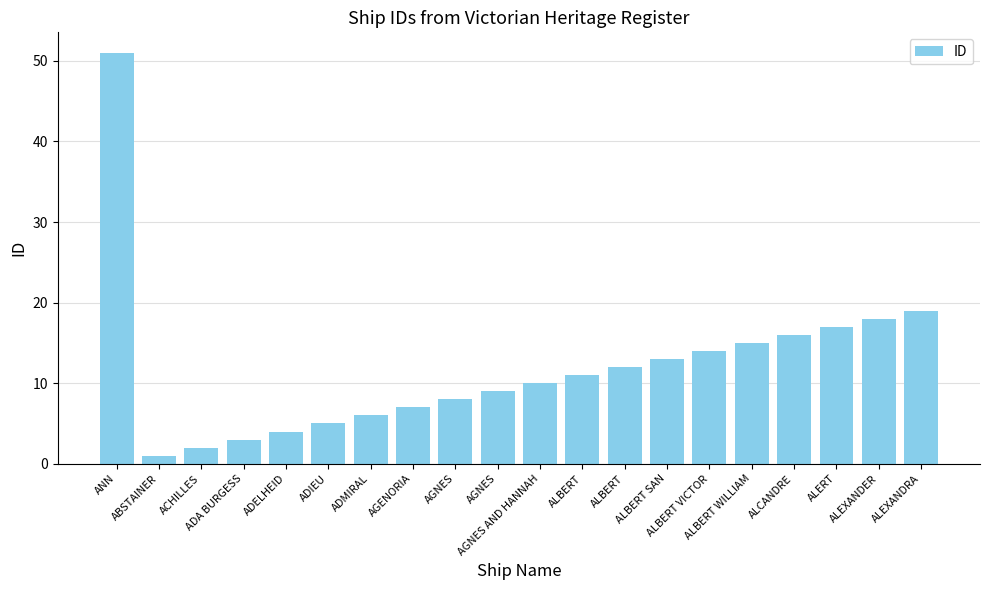

Reading left to right, extract all data points from this chart.

ANN=51	ABSTAINER=1	ACHILLES=2	ADA BURGESS=3	ADELHEID=4	ADIEU=5	ADMIRAL=6	AGENORIA=7	AGNES=8	AGNES=9	AGNES AND HANNAH=10	ALBERT=11	ALBERT=12	ALBERT SAN=13	ALBERT VICTOR=14	ALBERT WILLIAM=15	ALCANDRE=16	ALERT=17	ALEXANDER=18	ALEXANDRA=19